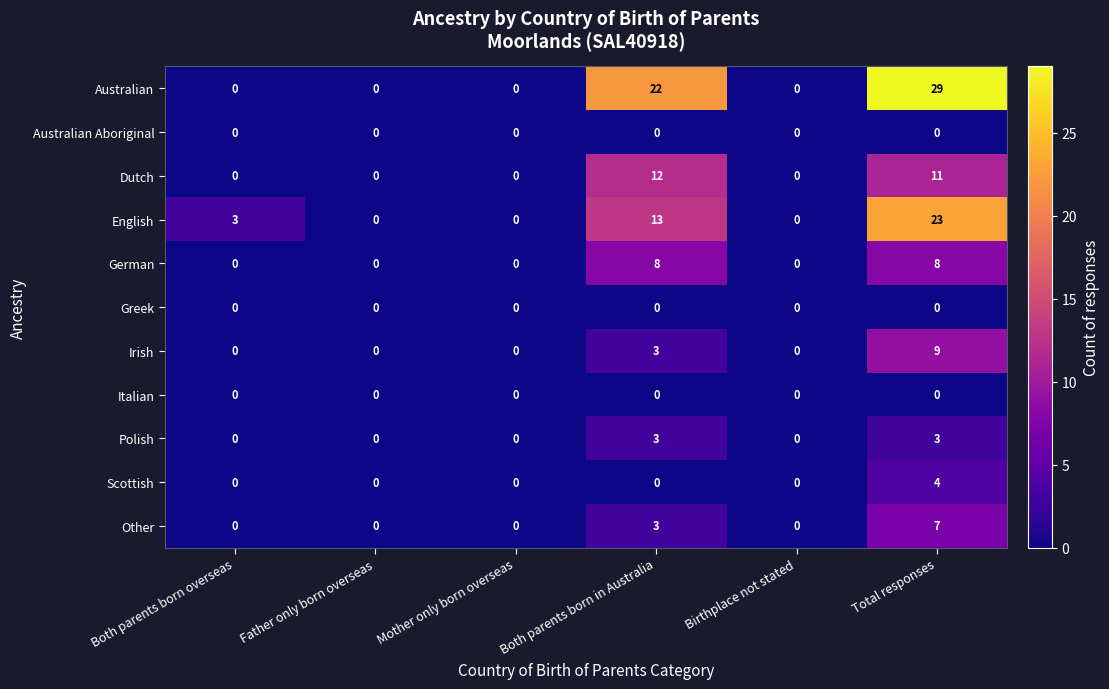

What is the total value across all series at Total responses?

94